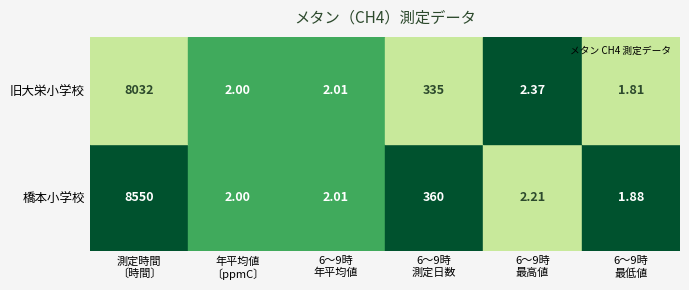

What is the minimum value for 6～9時最低値〔ppmC〕?

1.8